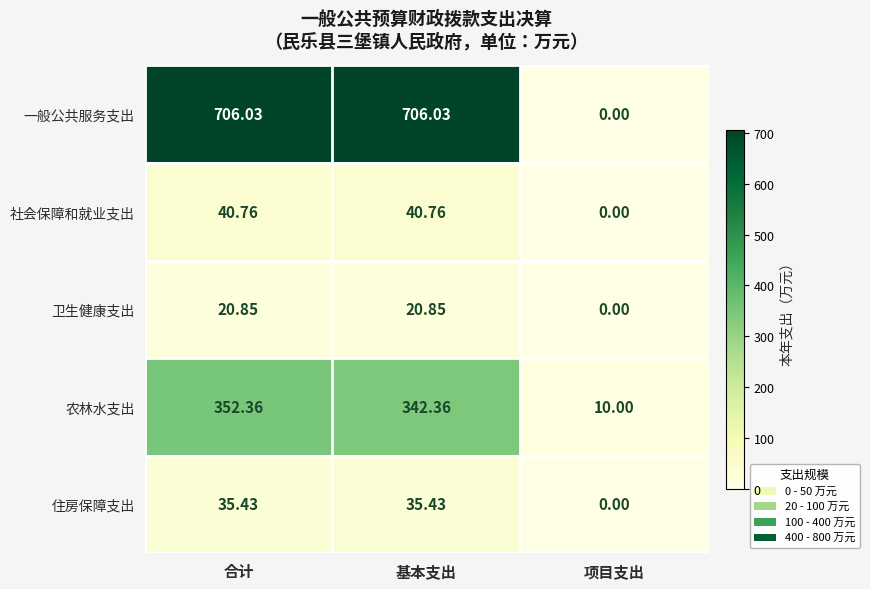

How many distinct data groups are displayed?

5